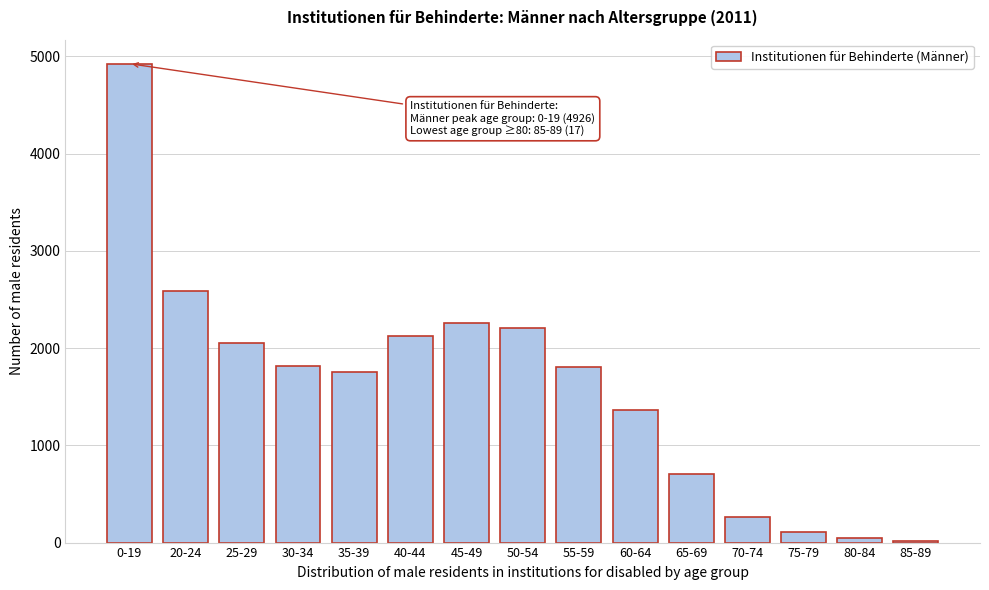

Is it true that the value at 20-24 is 1625?

False